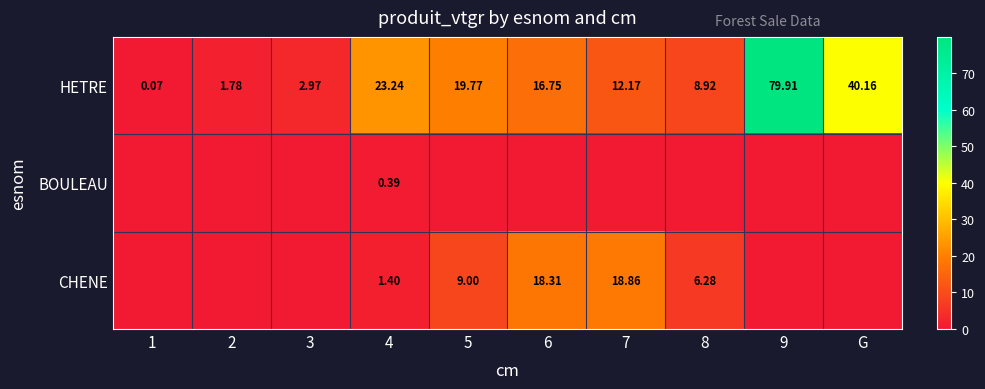

How many values in the HETRE series are below 16?

5